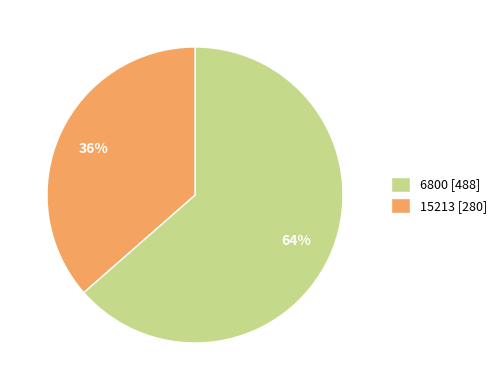

What is the ratio of the value at 15213 to the value at 6800?

0.6